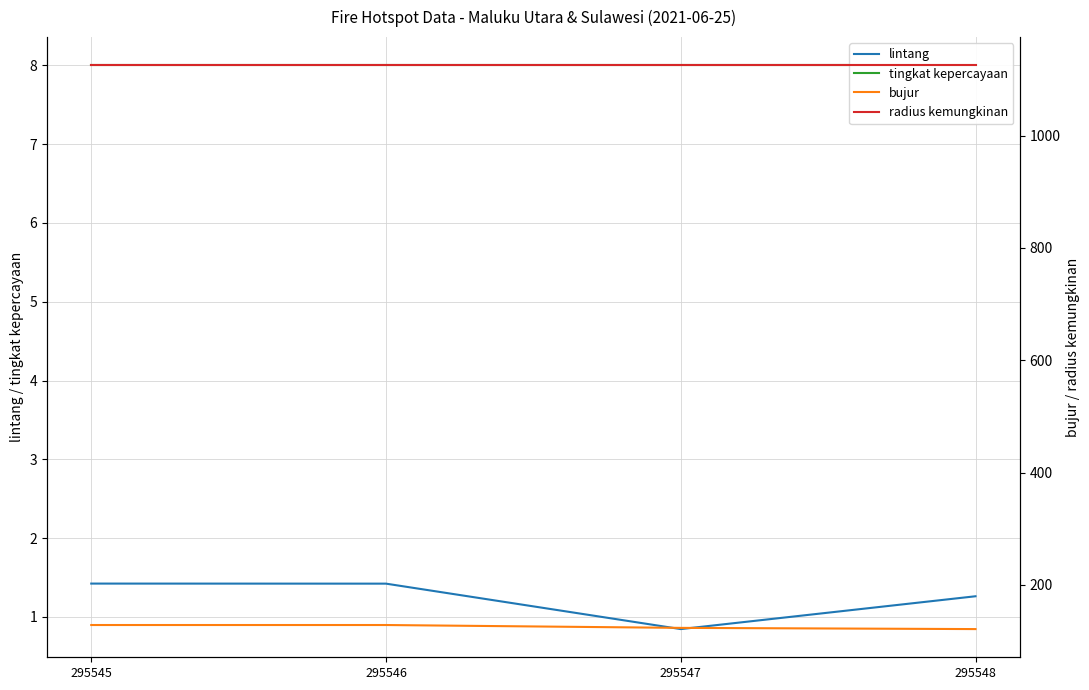

Rank the series by their maximum value, from highest to lowest.

radius kemungkinan, bujur, tingkat kepercayaan, lintang